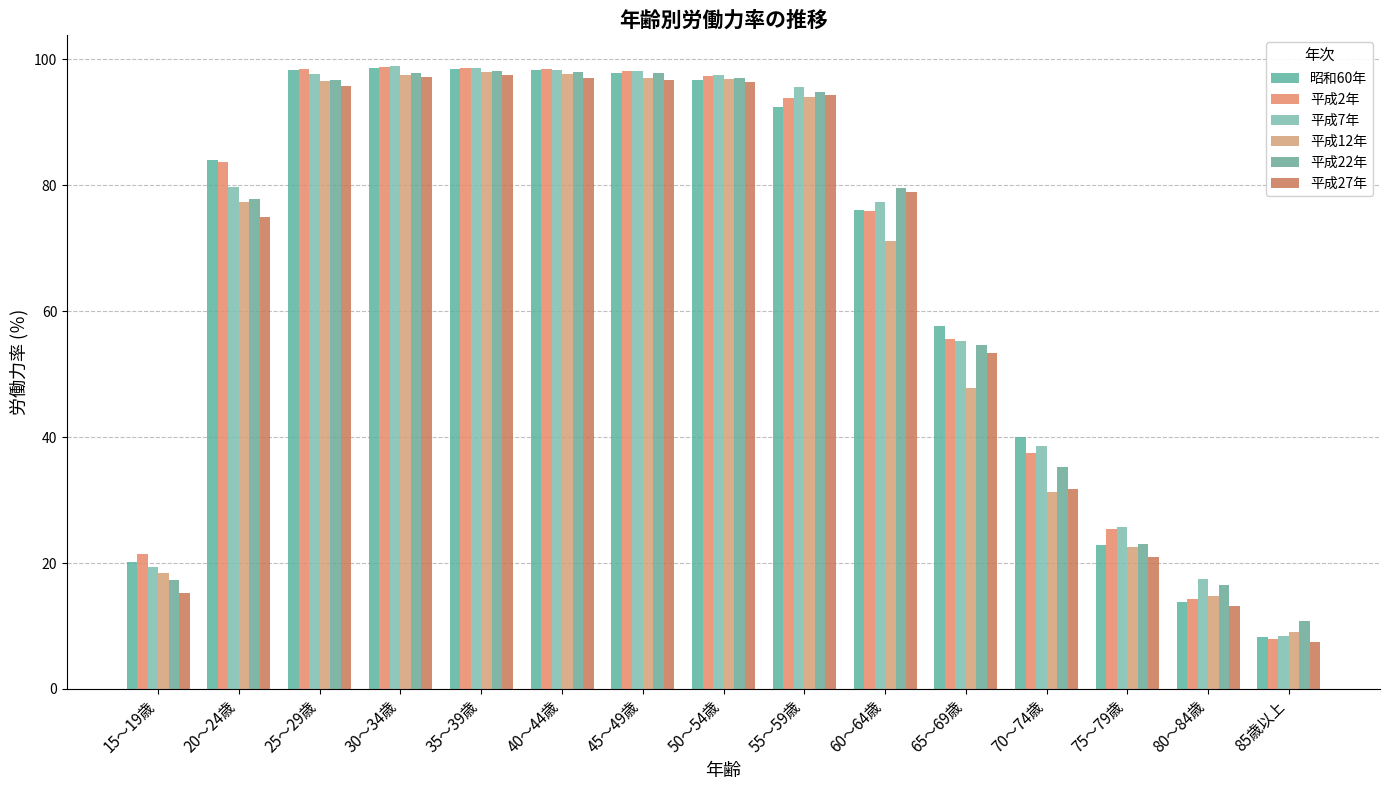

What are all the series names shown in the legend?

昭和60年, 平成2年, 平成7年, 平成12年, 平成22年, 平成27年